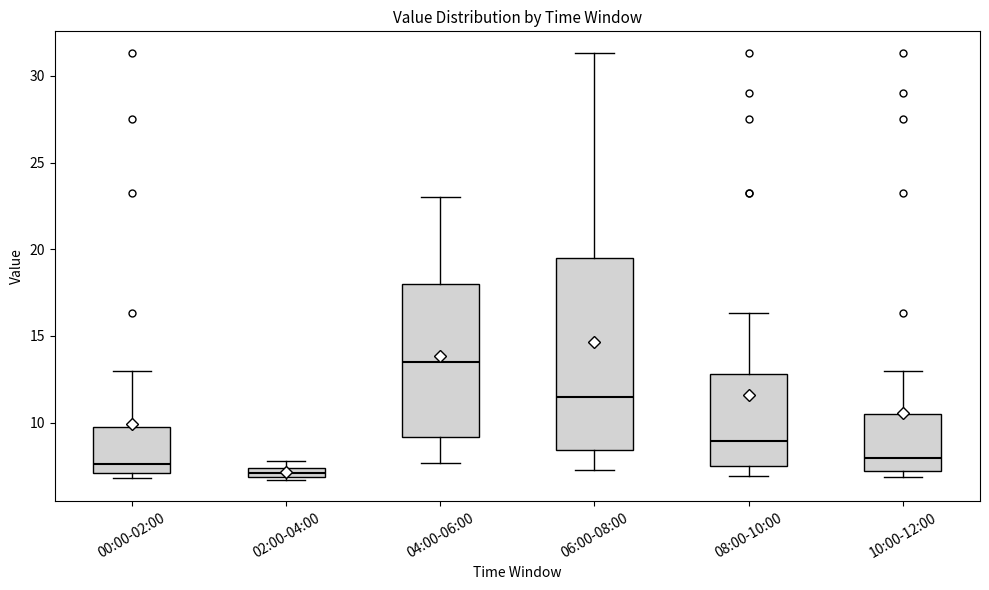

Which box's median line is the lowest?

02:00-04:00